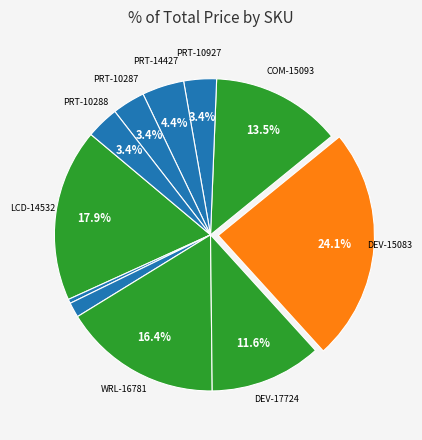

Is there a majority slice in this chart?

No